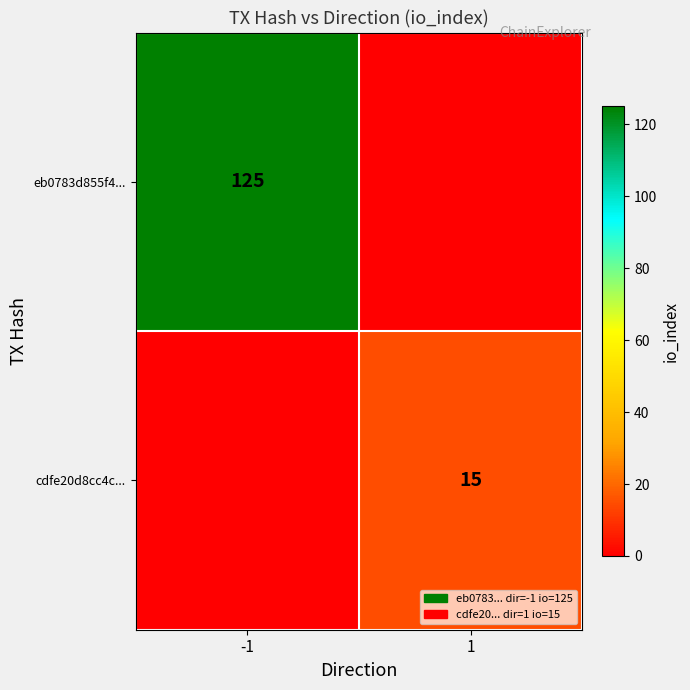

True or false: cdfe20d8cc4c... has a value of 15 at 1.

True